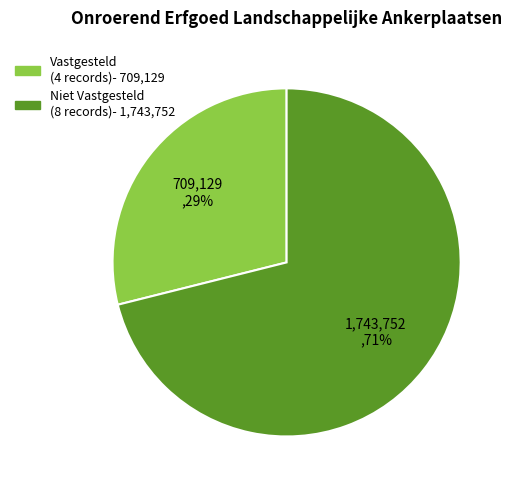

Is there any slice that represents more than half of the pie?

Yes